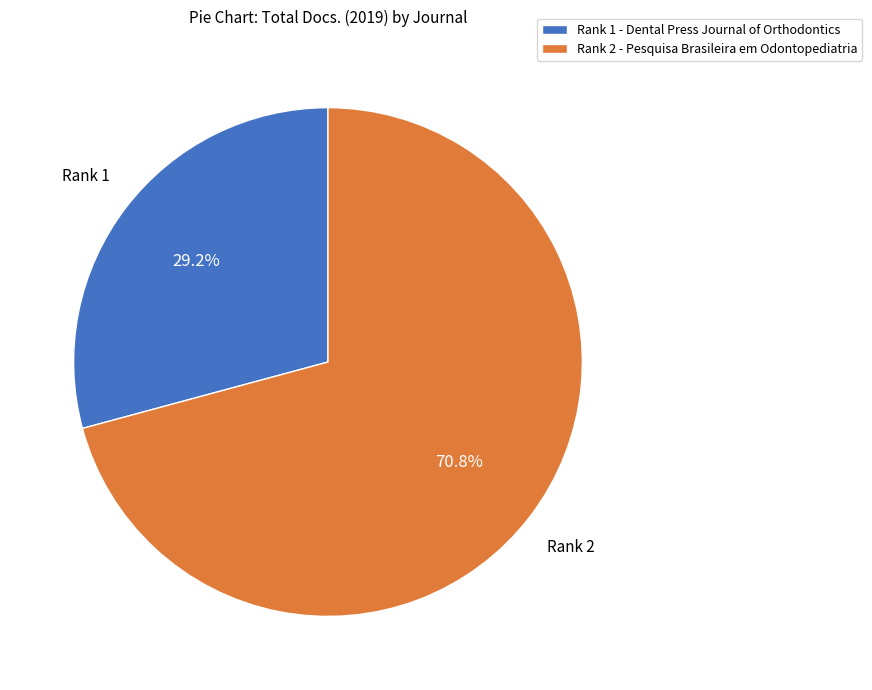

Which slice represents more than half of the pie?

Rank 2 - Pesquisa Brasileira em Odontopediatria